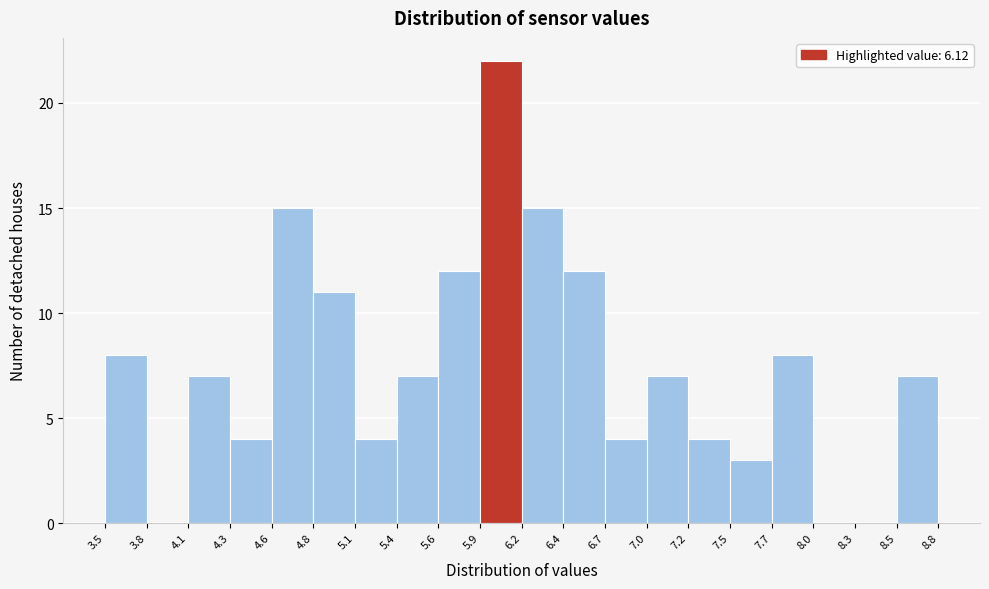

Which range on the x-axis has the tallest bar?

5.9 to 6.2